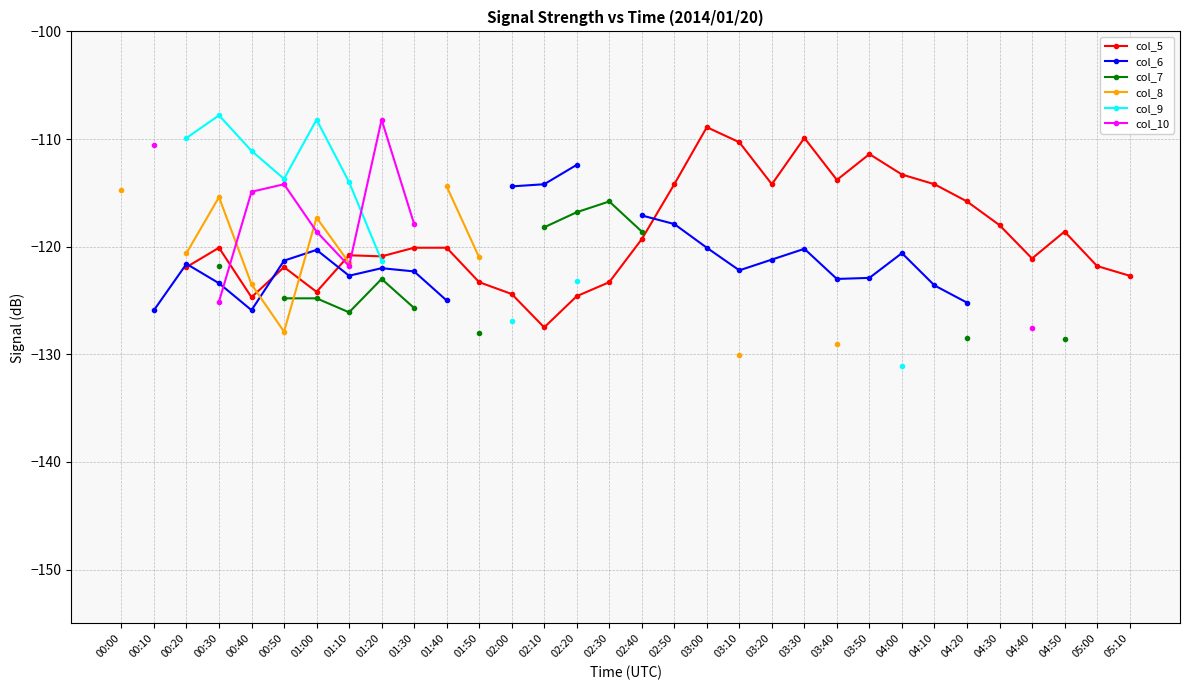

What position from the left is 01:10?

8